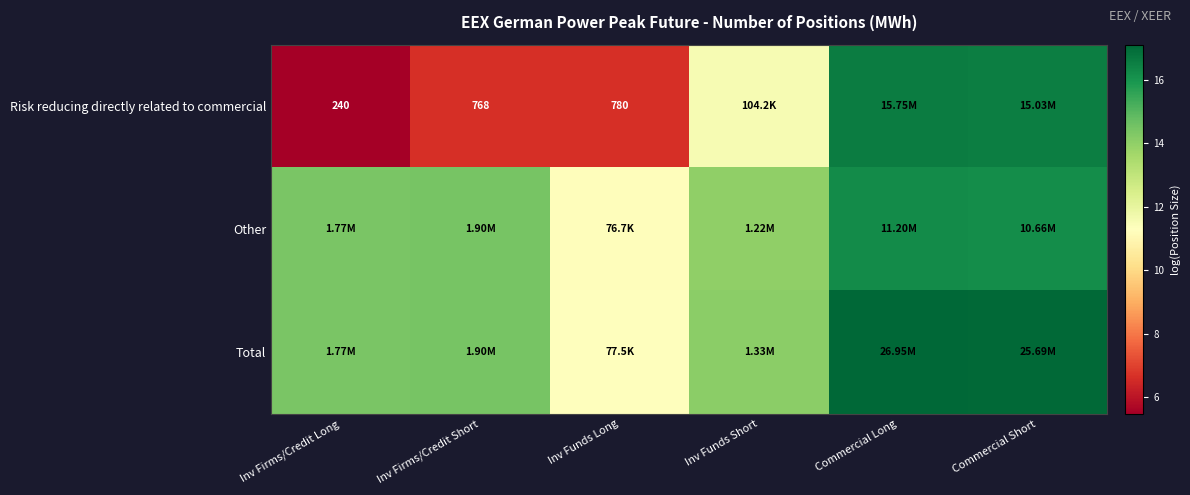

How many categories are shown in the chart?

6